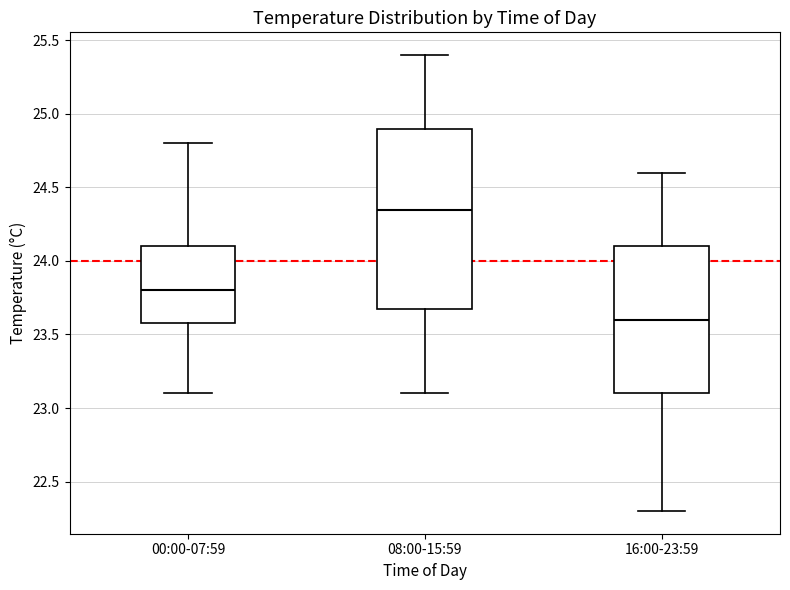

Which box has the lowest median line?

16:00-23:59